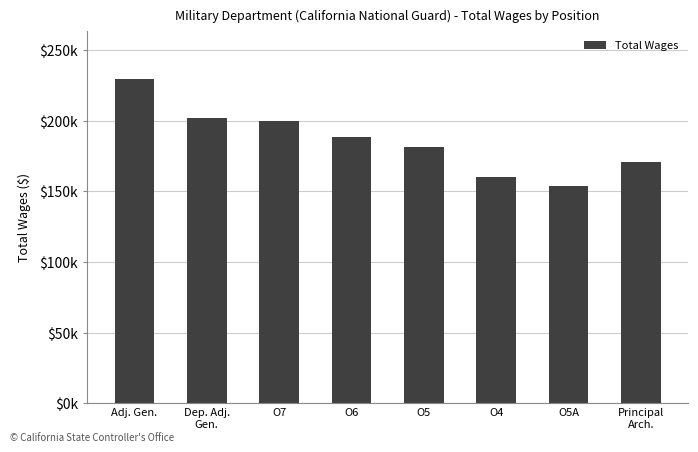

What is the difference between the maximum and minimum values?

75637.5